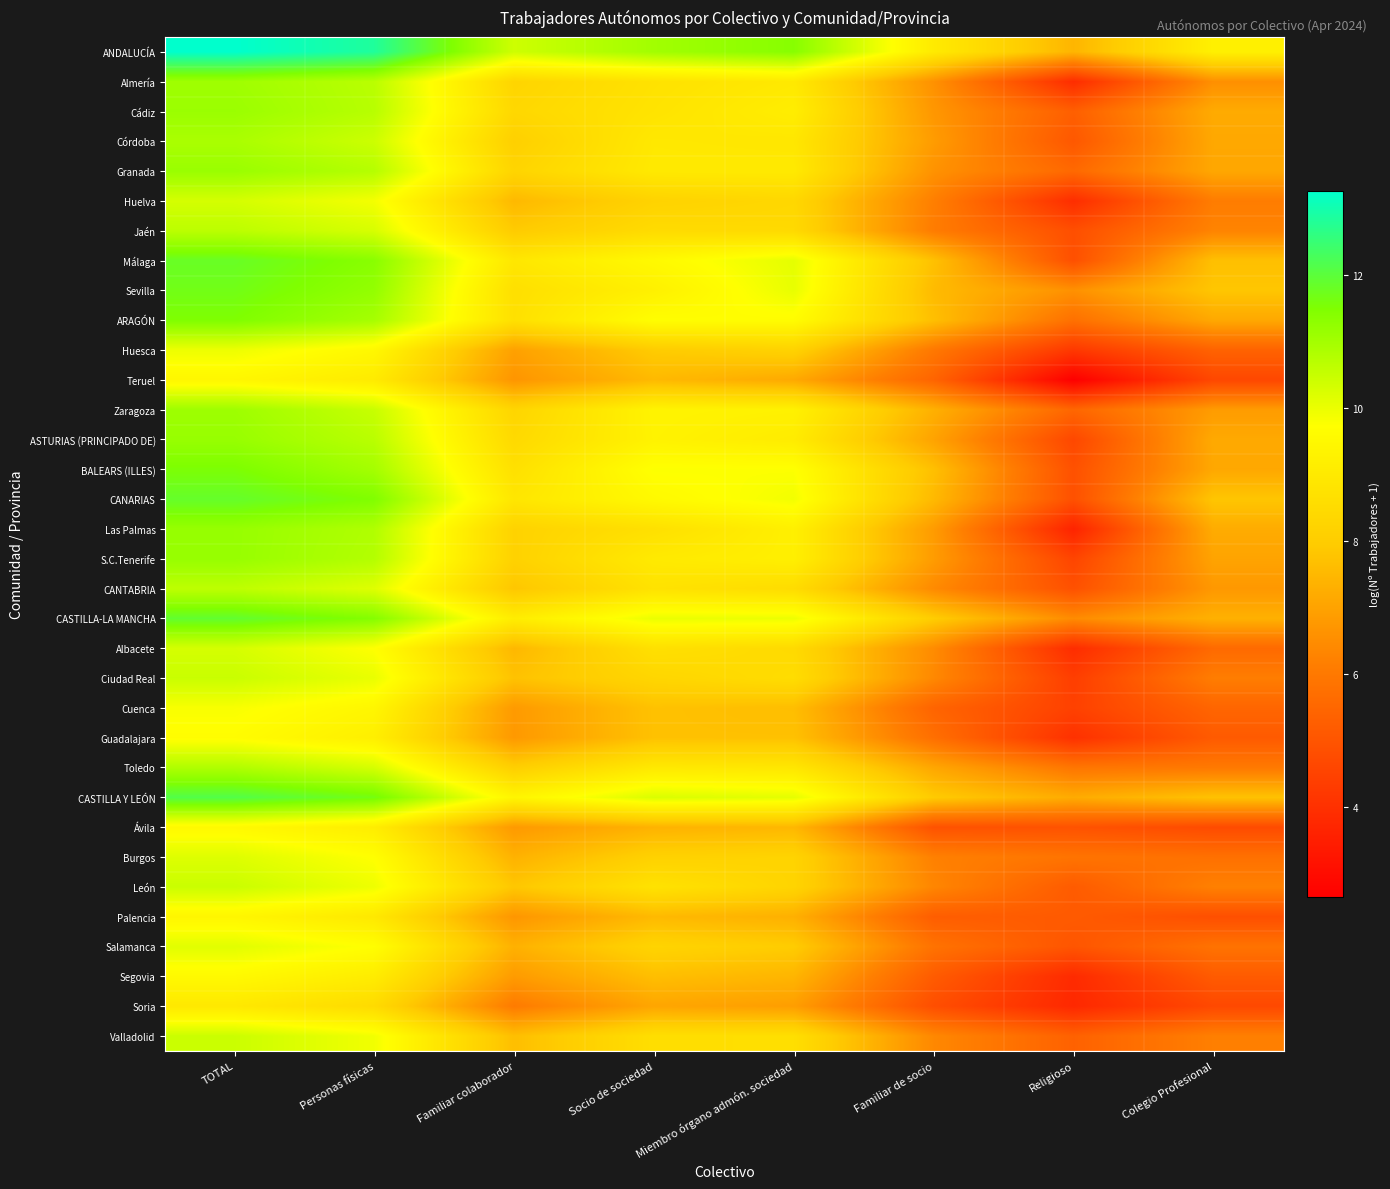

What is the smallest value displayed?

2.6